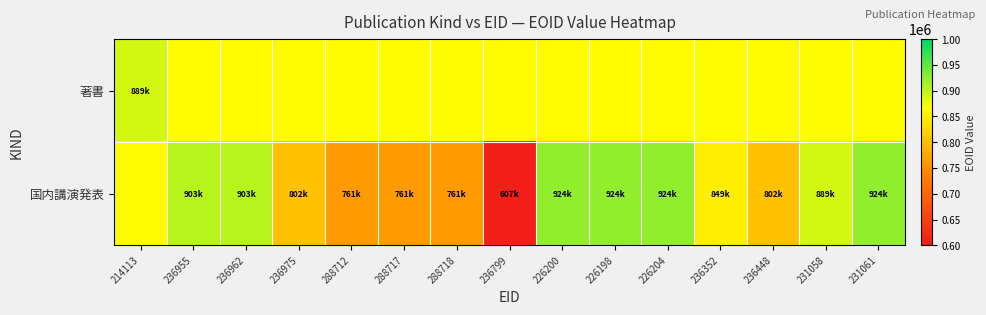

At which label does 国内講演発表 first exceed 849276?

236955